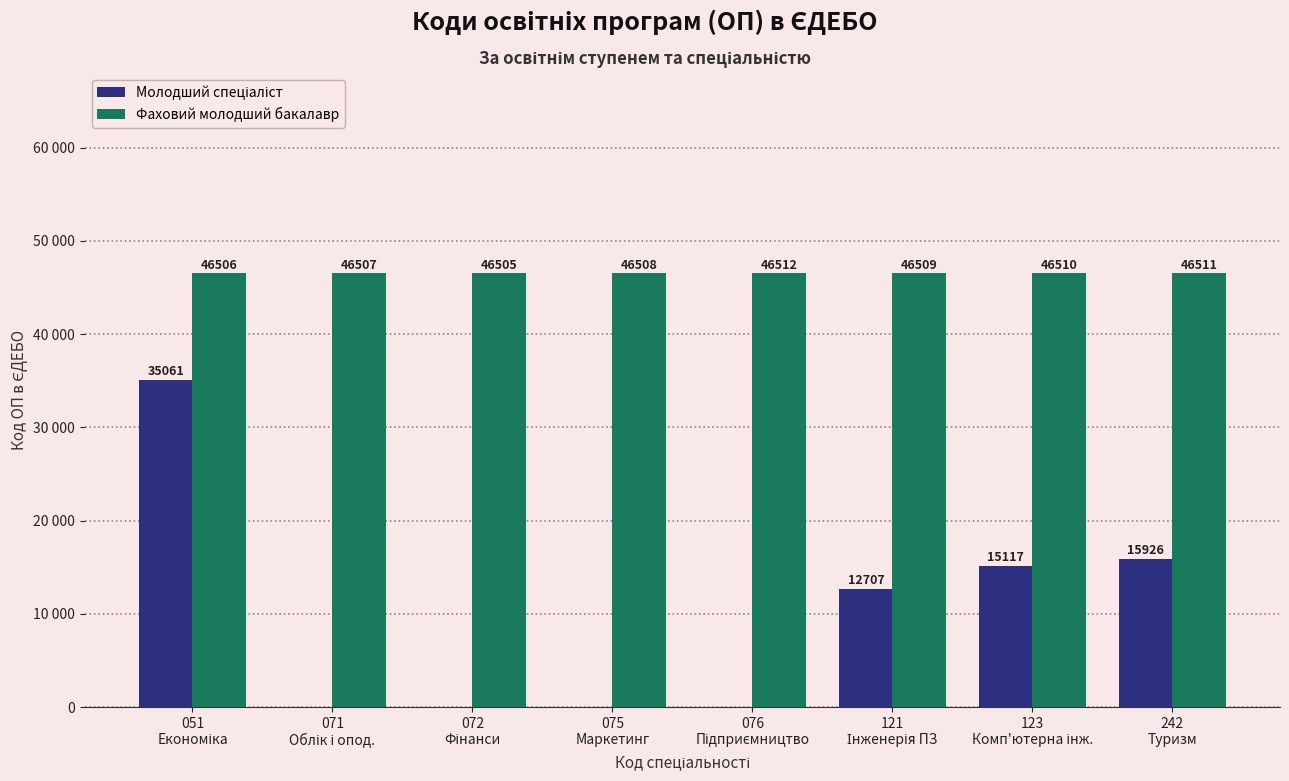

What is the label of the 5th bar from the right?

075
Маркетинг